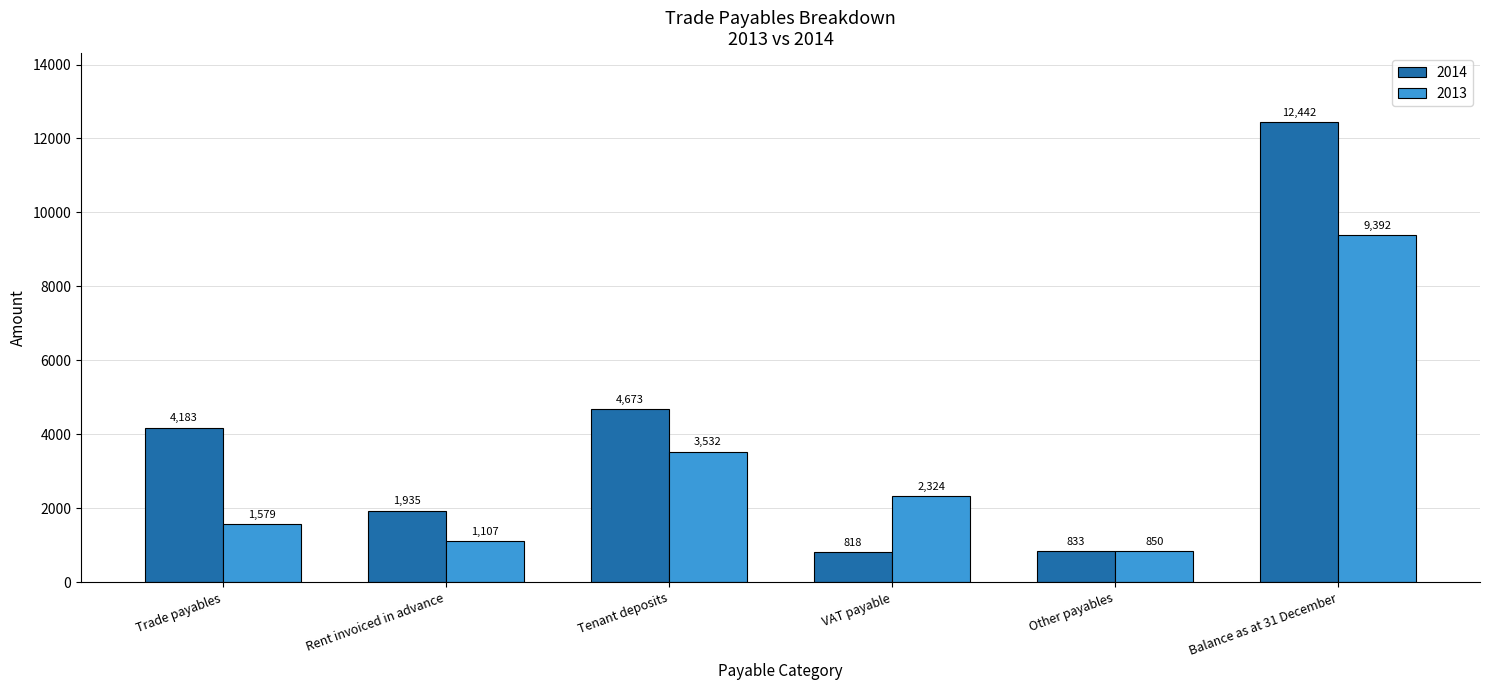

What position from the right is Trade payables?

6